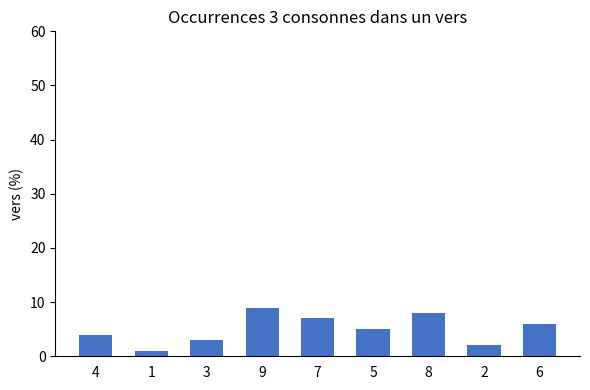

Is it true that the value at 8 is 8?

True